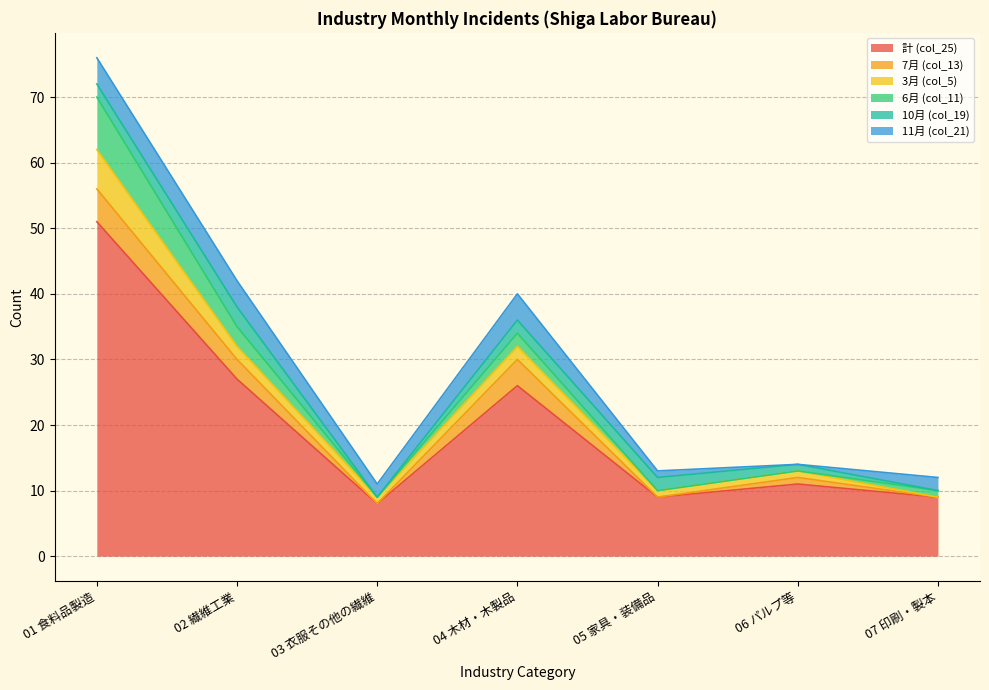

Which series ends up on top after the final intersection of 6月 (col_11) and 3月 (col_5)?

6月 (col_11)